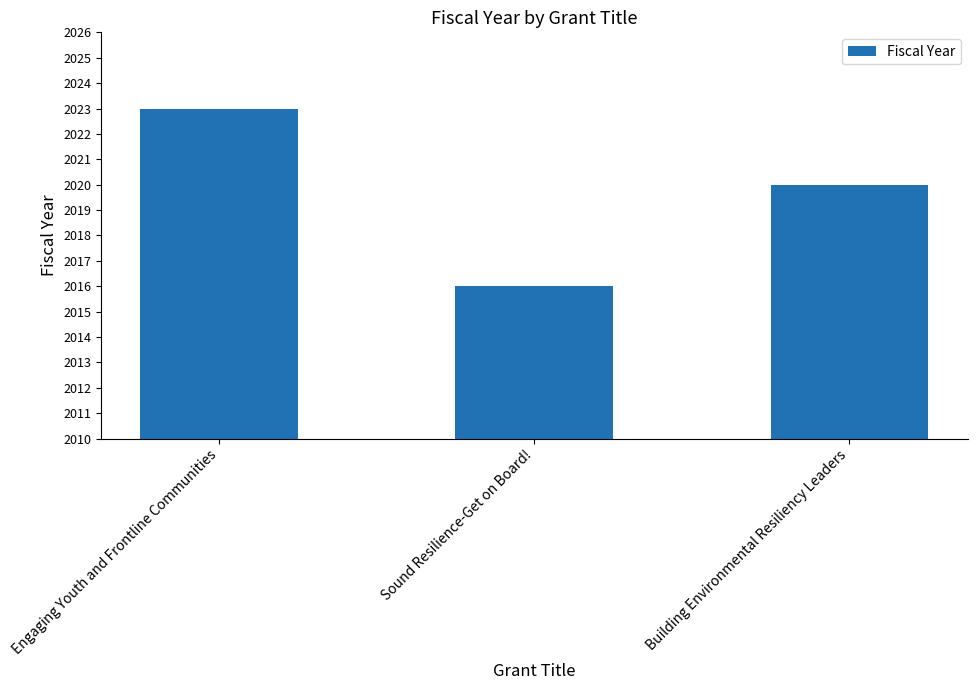

How many values are between 2016 and 2023?

3